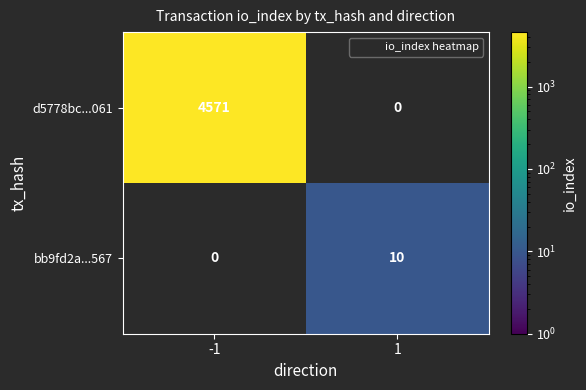

True or false: bb9fd2a...567 has a value of 4.7 at 1.

False